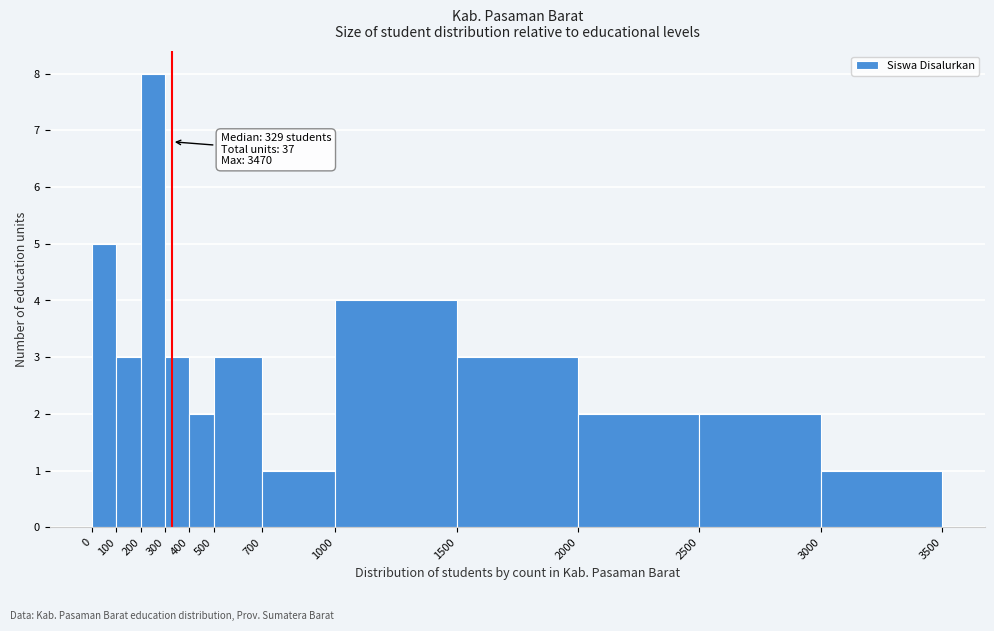

Over which range of the x-axis is the bar tallest?

200 to 300